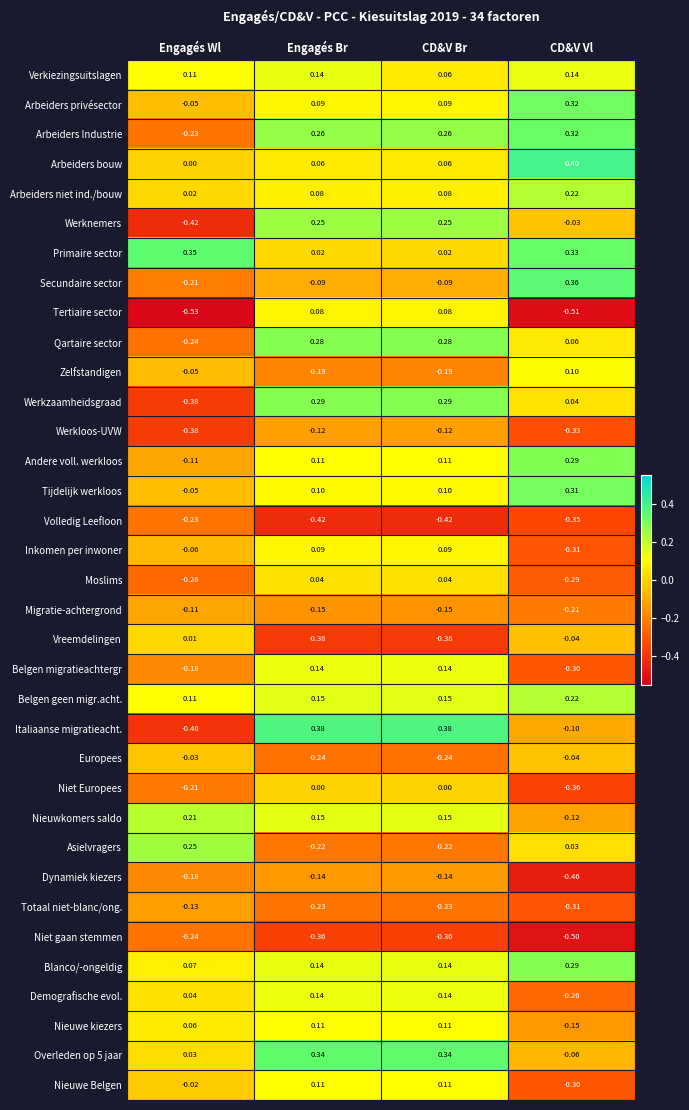

Which series has the largest total across all categories?

Primaire sector